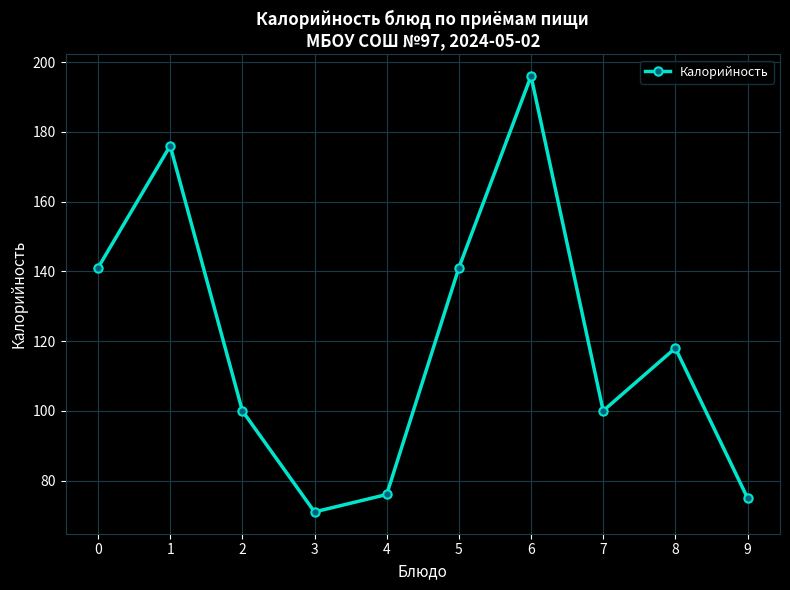

What is the sum of the values at 9 and 8?

193